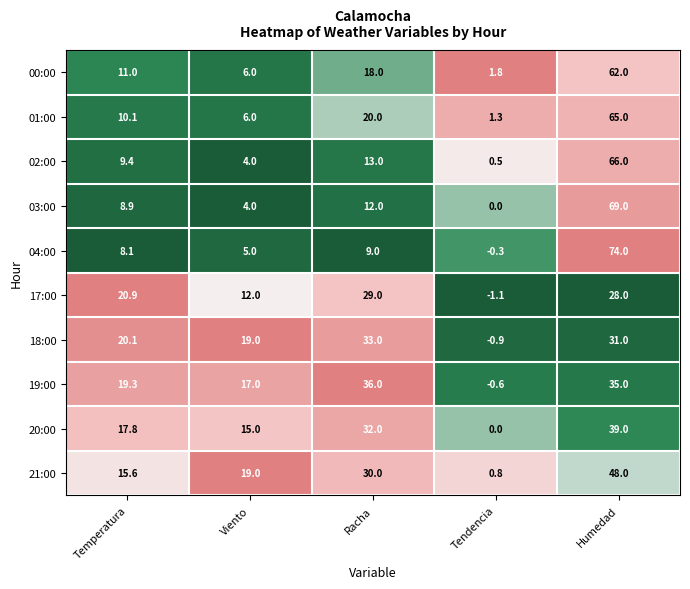

Which category has the highest value across all series?

Humedad